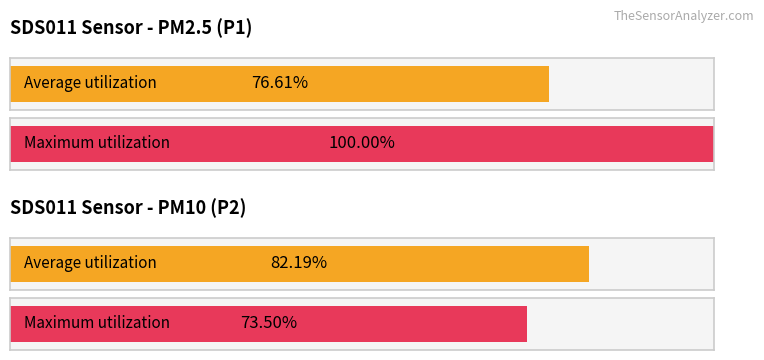

True or false: SDS_P1 has a value of 2.2 at 15:40.

False